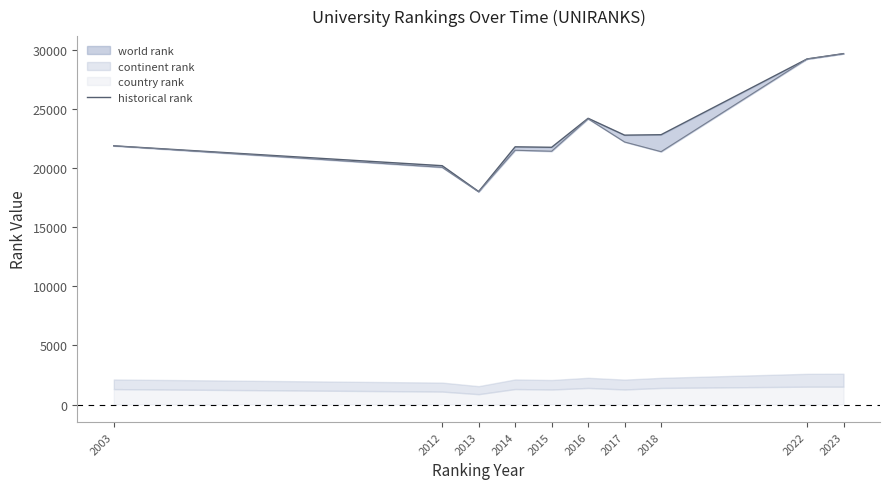

How many values exceed 22800?

4